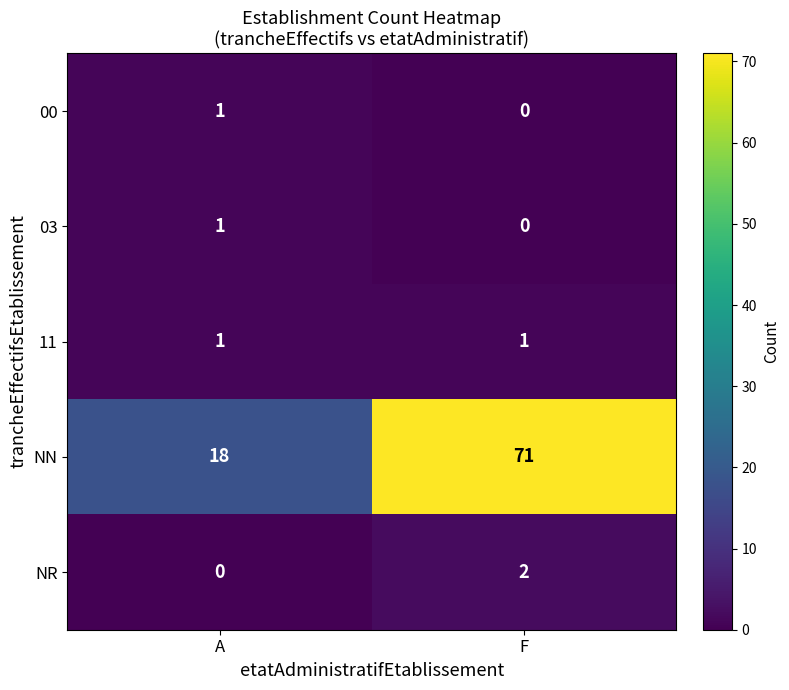

Which series changed the most between A and F?

NN